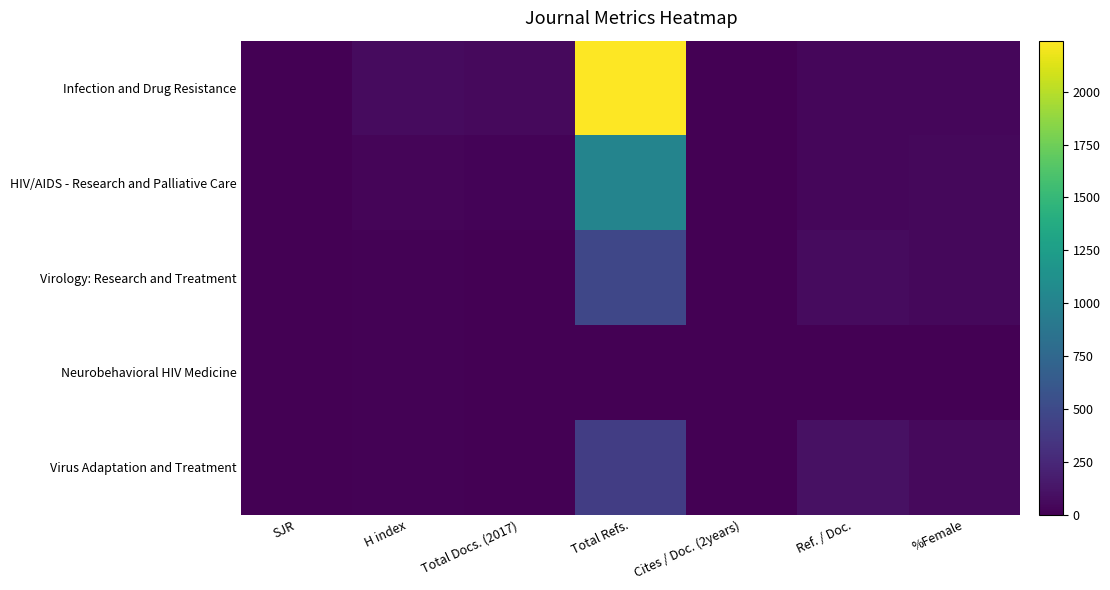

Reading right to left, transcribe all the data shown in this chart.

Infection and Drug Resistance: %Female=41.4	Ref. / Doc.=38.0	Cites / Doc. (2years)=4.1	Total Refs.=2241.0	Total Docs. (2017)=59.0	H index=65.0	SJR=1.6
HIV/AIDS - Research and Palliative Care: %Female=49.0	Ref. / Doc.=42.3	Cites / Doc. (2years)=3.1	Total Refs.=1015.0	Total Docs. (2017)=24.0	H index=32.0	SJR=1.0
Virology: Research and Treatment: %Female=50.0	Ref. / Doc.=68.4	Cites / Doc. (2years)=2.8	Total Refs.=479.0	Total Docs. (2017)=7.0	H index=13.0	SJR=0.6
Neurobehavioral HIV Medicine: %Female=0.0	Ref. / Doc.=0.0	Cites / Doc. (2years)=1.0	Total Refs.=0.0	Total Docs. (2017)=0.0	H index=10.0	SJR=0.2
Virus Adaptation and Treatment: %Female=55.0	Ref. / Doc.=102.5	Cites / Doc. (2years)=1.0	Total Refs.=410.0	Total Docs. (2017)=4.0	H index=12.0	SJR=0.2